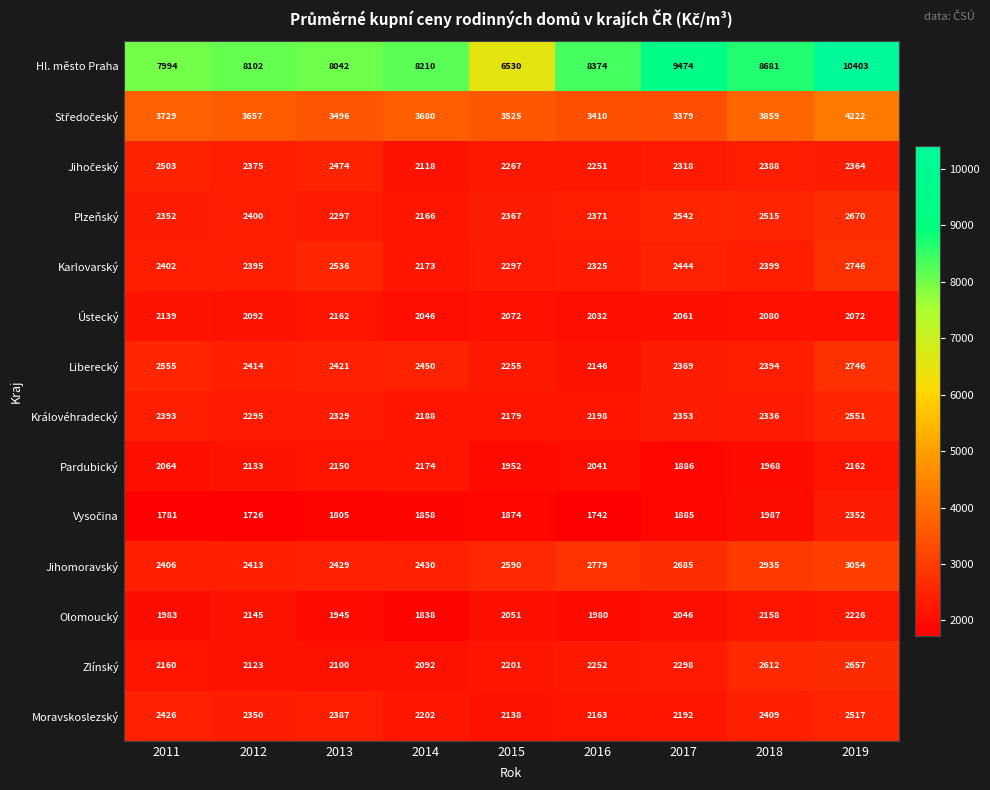

At which category does the chart reach its peak across all series?

2019